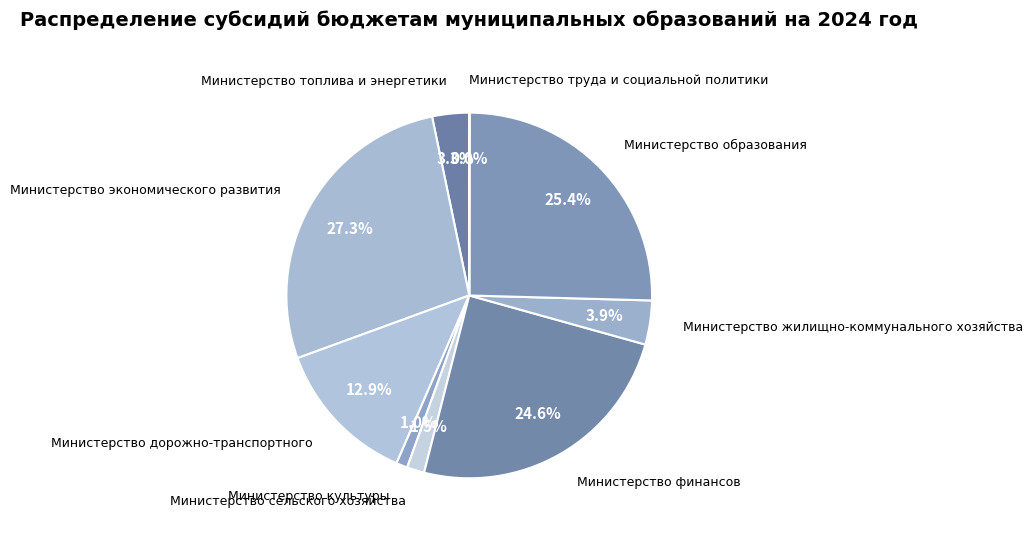

Which category has the biggest portion of the pie?

Министерство экономического развития